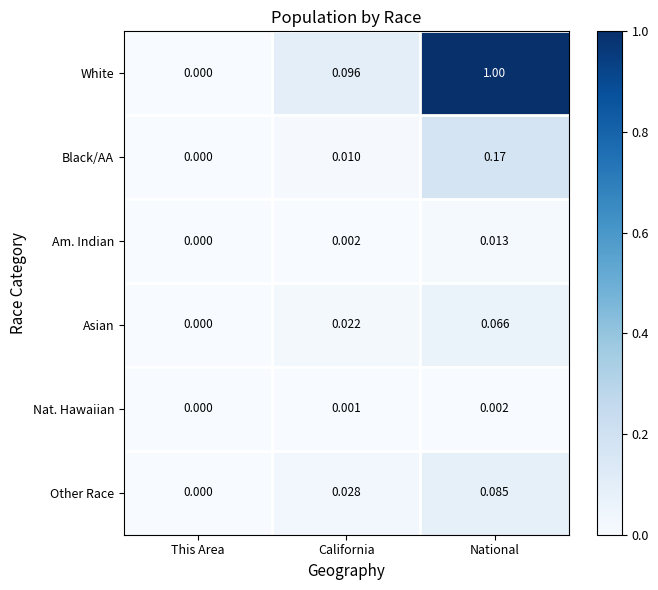

Which series has the largest total across all categories?

White